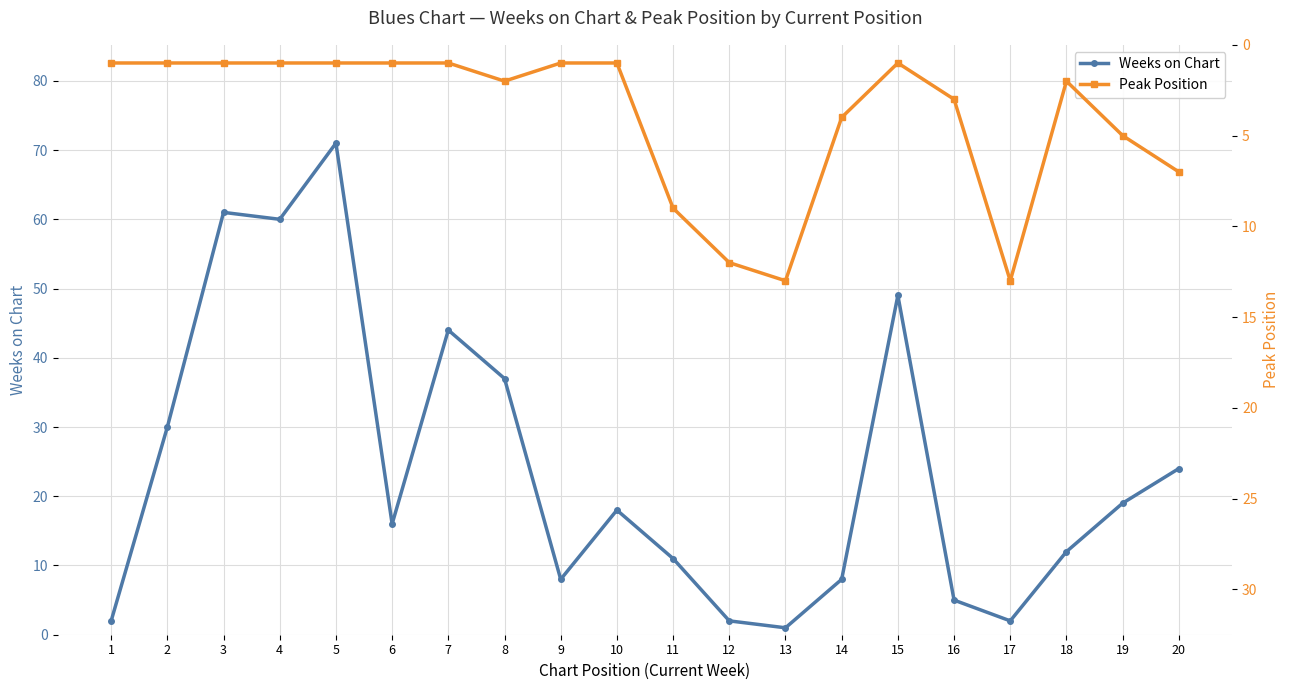

What is the value of the Weeks on Chart point at the 9th from the left?

8